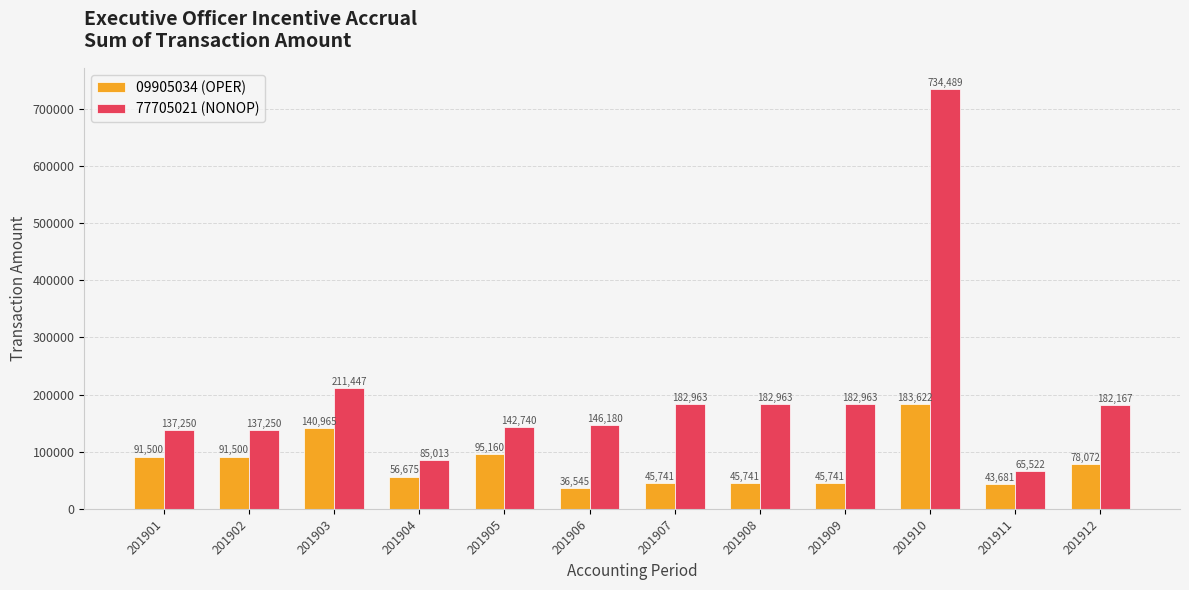

The 09905034 (OPER) series shows 56675.0 at 201904. True or false?

True